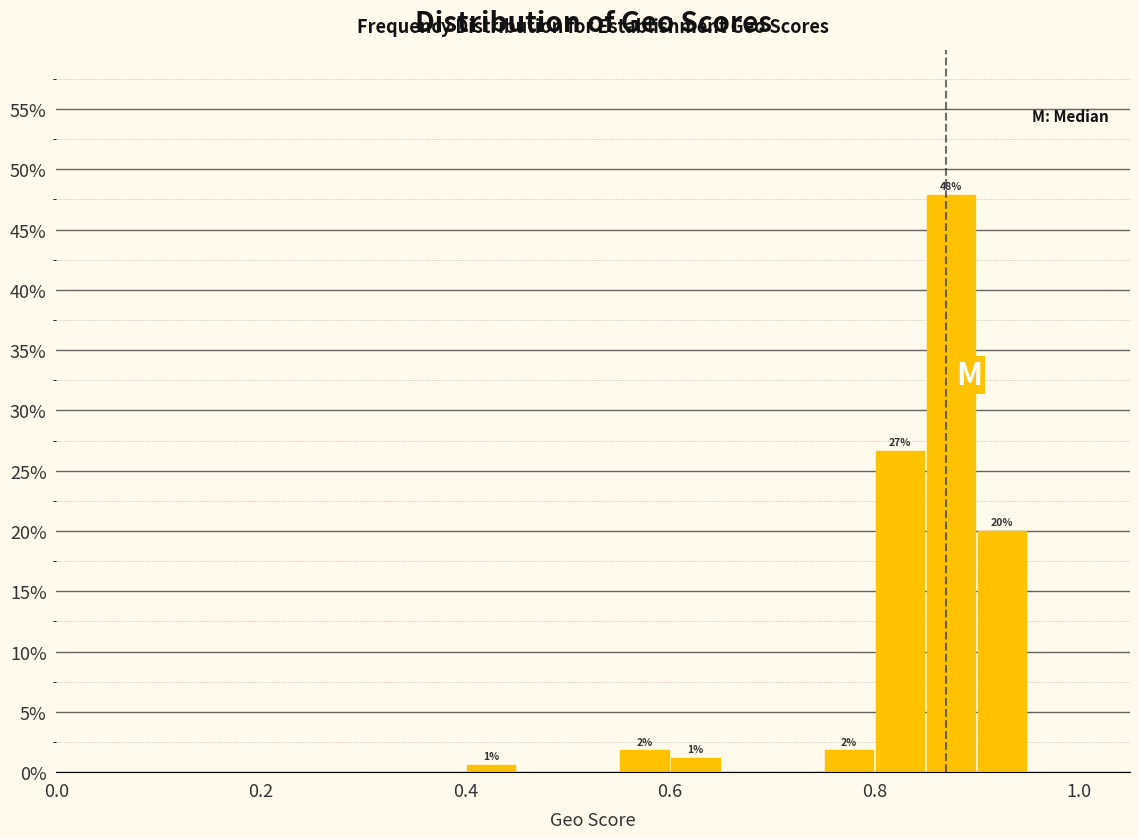

Around what value on the x-axis is the tallest bar? Give the approximate position of its centre, as read against the axis.

0.88